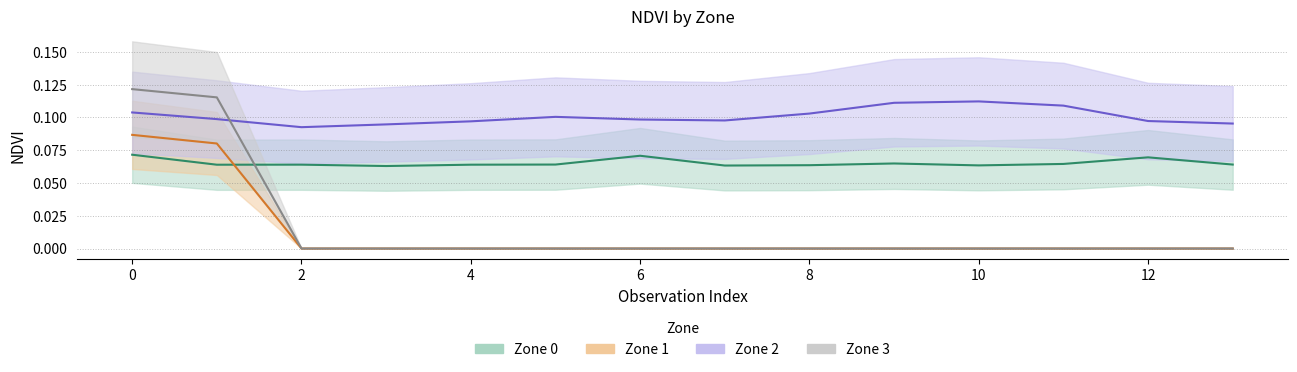

What is the lowest value of the Zone 2 series?

0.1